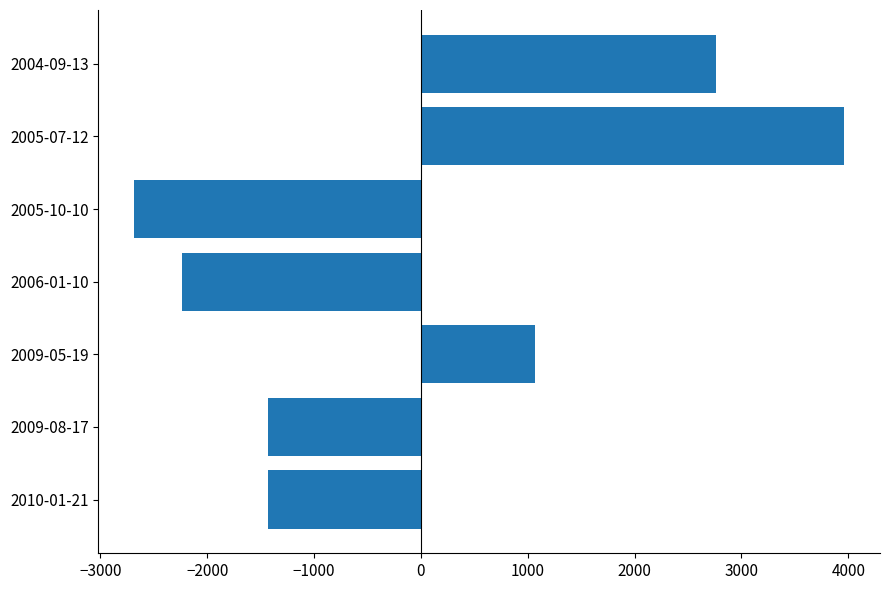

What is the smallest value displayed?

-2685.7